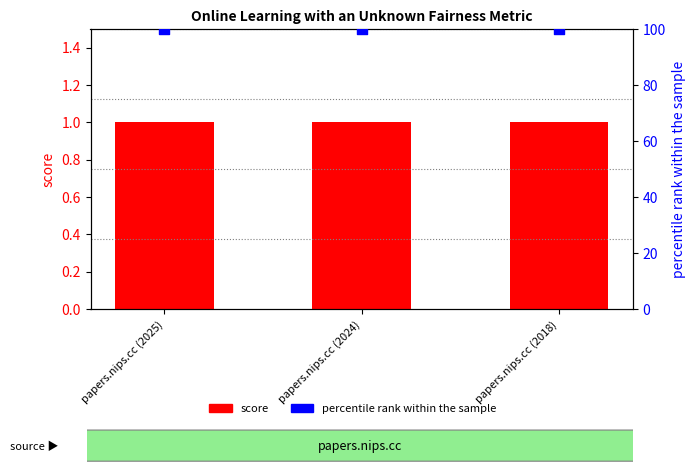

Which series reaches the maximum Y coordinate?

percentile rank within the sample